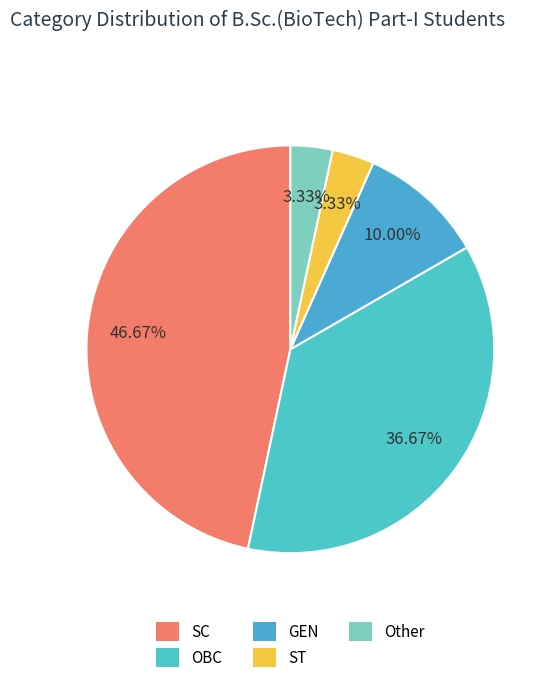

What is the change in value from GEN to Other?

-2